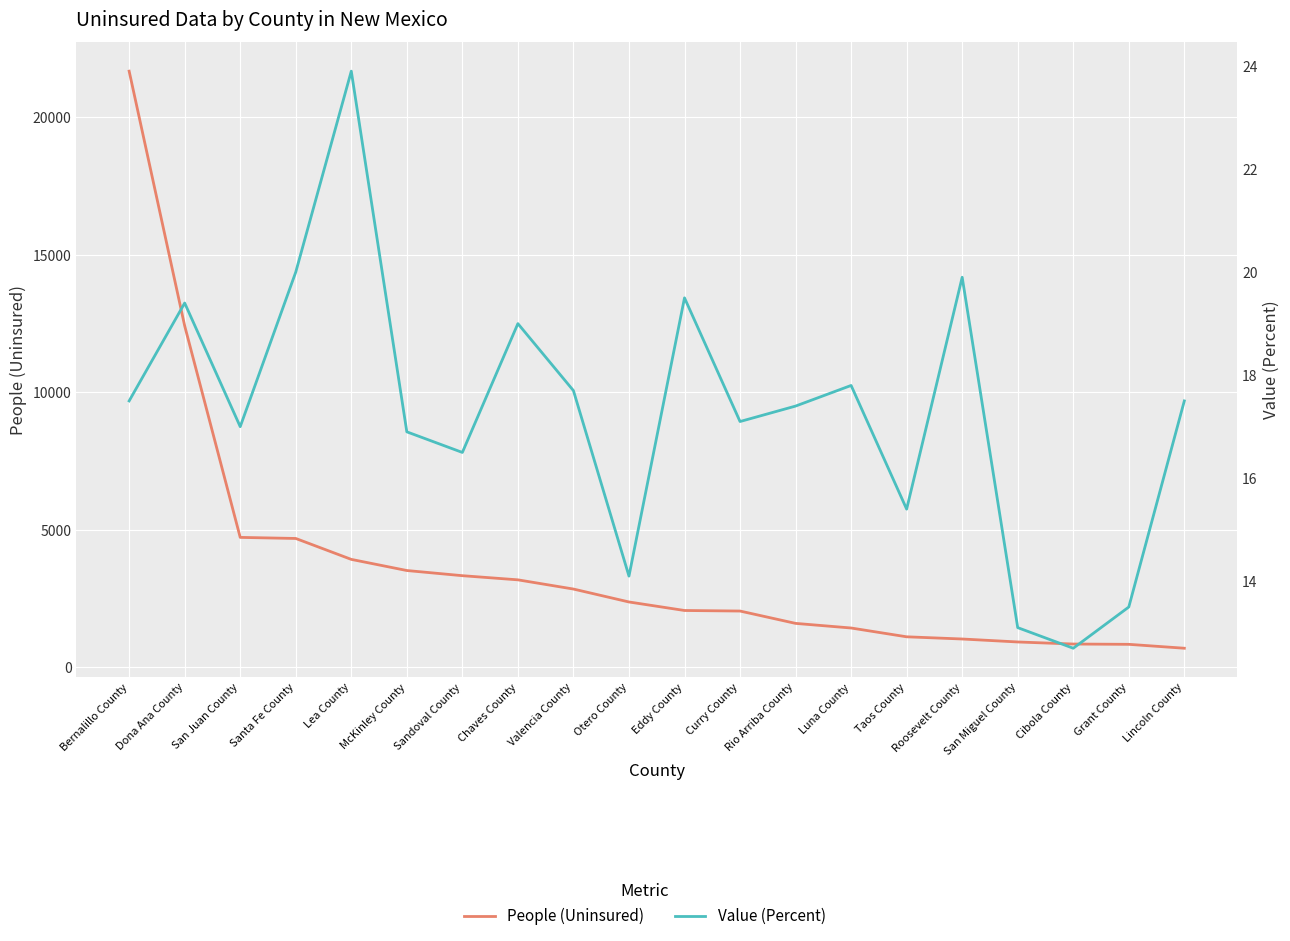

Reading right to left, extract all data points from this chart.

People (Uninsured): 689.0	831.0	842.0	917.0	1025.0	1105.0	1425.0	1593.0	2042.0	2062.0	2372.0	2842.0	3177.0	3328.0	3516.0	3921.0	4682.0	4721.0	12416.0	21680.0
Value (Percent): 17.5	13.5	12.7	13.1	19.9	15.4	17.8	17.4	17.1	19.5	14.1	17.7	19.0	16.5	16.9	23.9	20.0	17.0	19.4	17.5